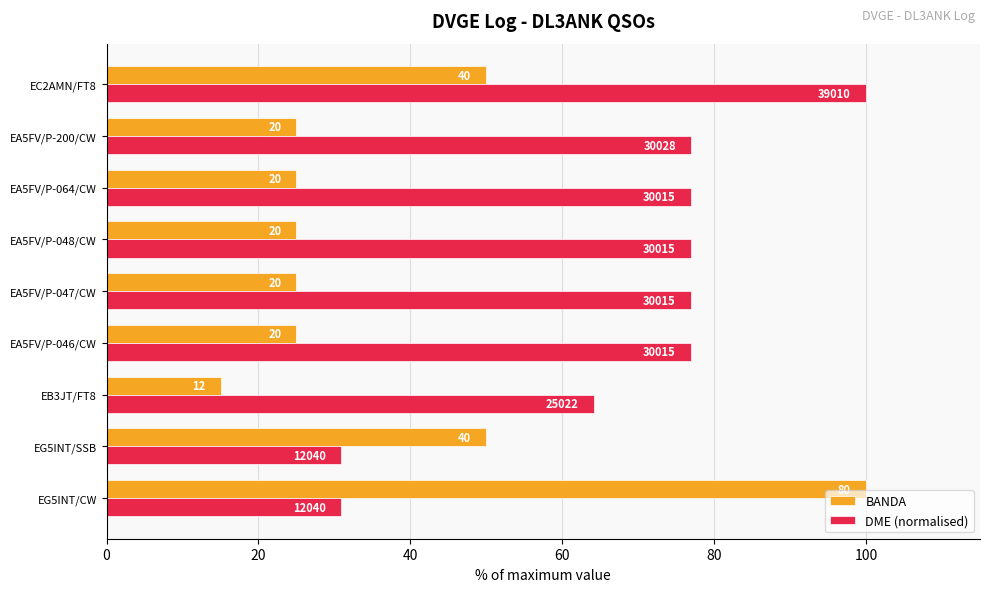

What is the difference between the second highest and second lowest values in the DME (normalised) series?

46.1